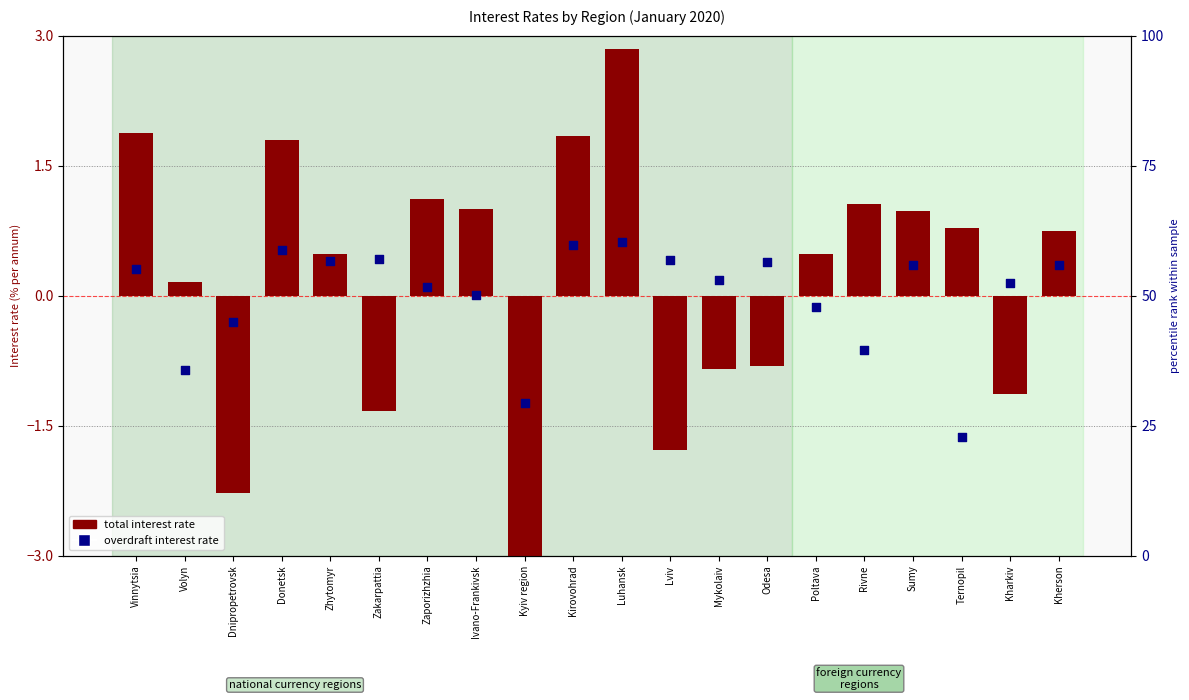

What is the total value across all series at Kharkiv?

-1.0